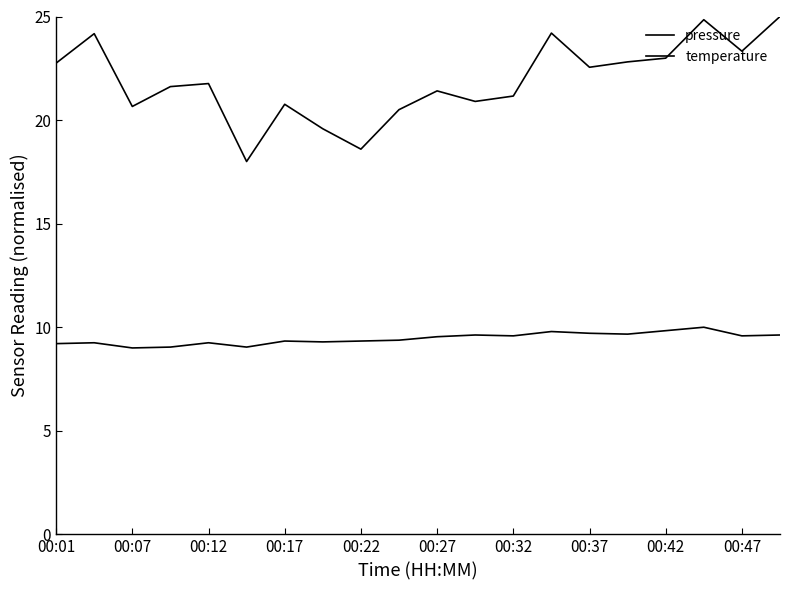

What is the sum of all pressure values?

437.6